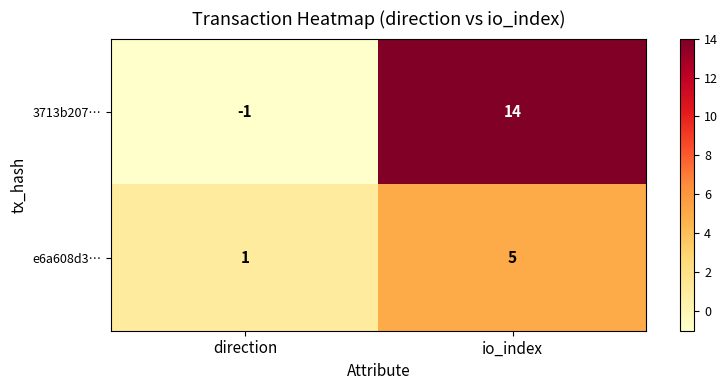

At direction, list the series in order from largest to smallest.

e6a608d3…, 3713b207…